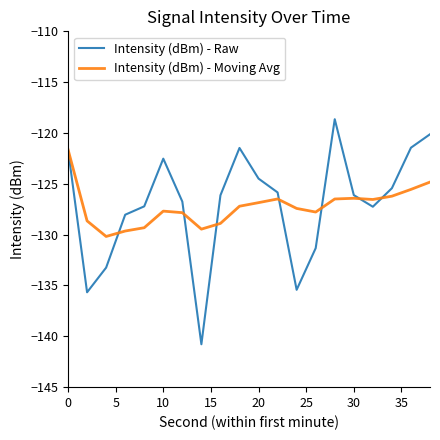

What is the greatest value displayed?

-118.6